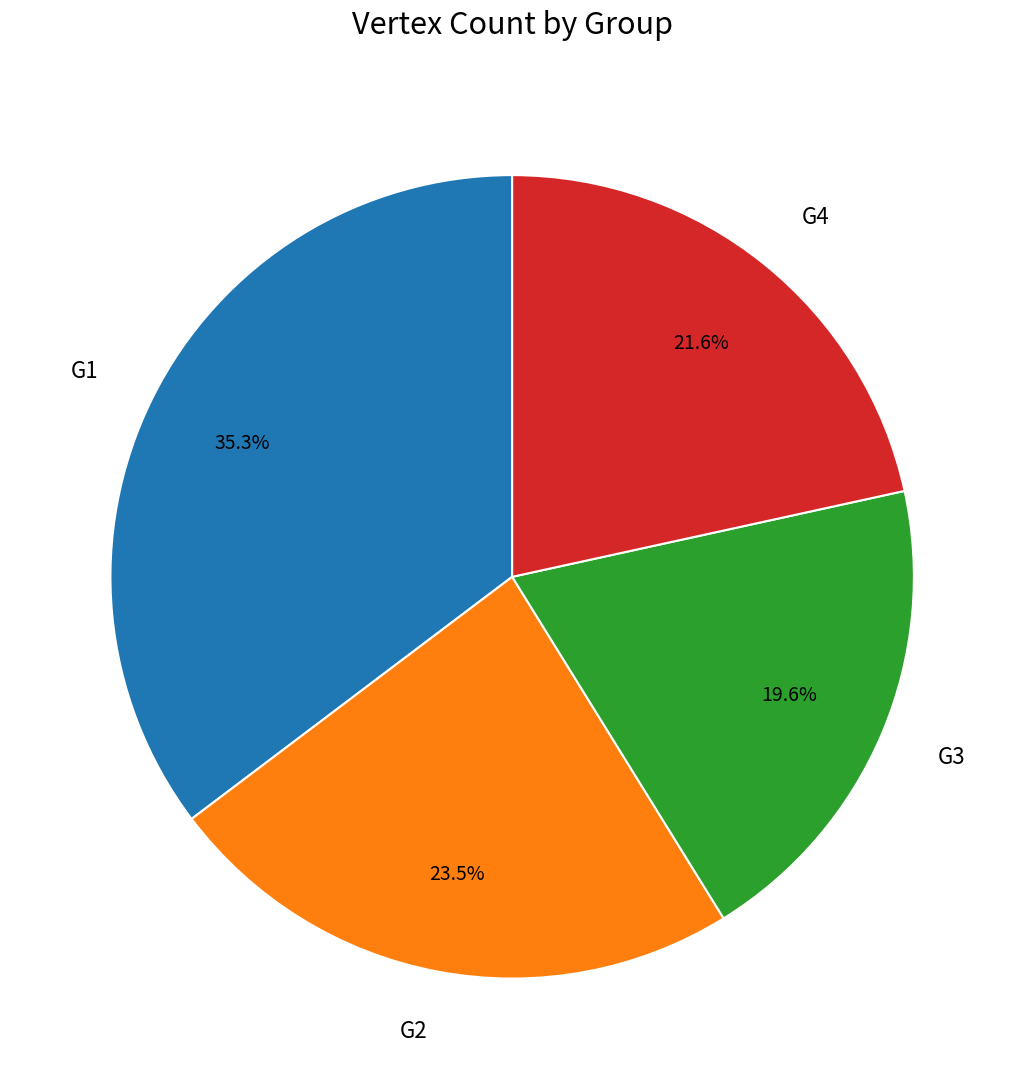

Does G4 account for over 50% of the chart?

No